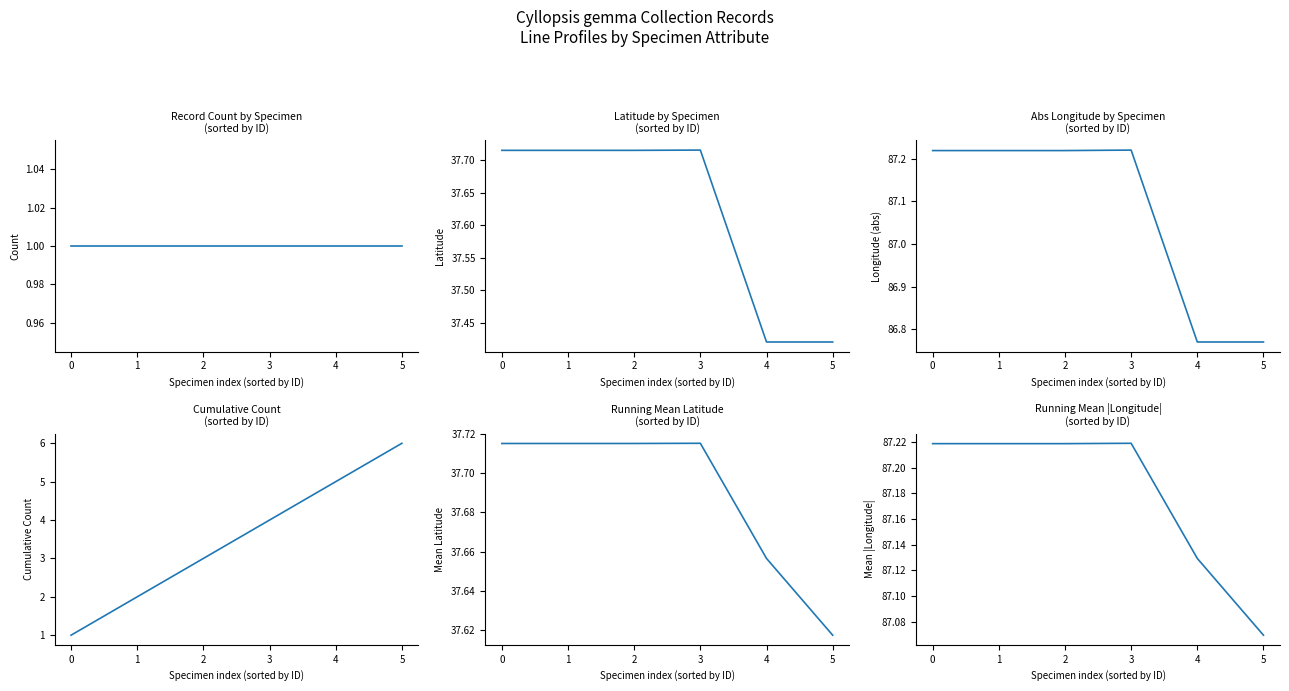

Reading left to right, what are all the values shown in this chart?

Count: 1.0	1.0	1.0	1.0	1.0	1.0
Latitude: 37.7	37.7	37.7	37.7	37.4	37.4
Longitude (abs): 87.2	87.2	87.2	87.2	86.8	86.8
Cumulative Count: 1.0	2.0	3.0	4.0	5.0	6.0
Mean Latitude: 37.7	37.7	37.7	37.7	37.7	37.6
Mean |Longitude|: 87.2	87.2	87.2	87.2	87.1	87.1